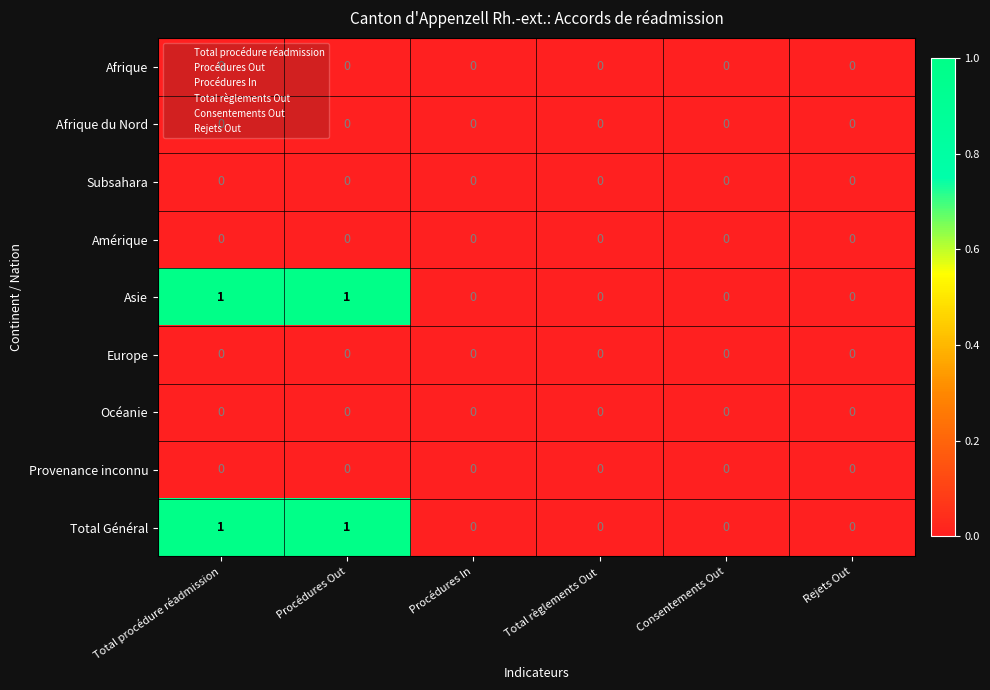

Count the Total Général values in the range 0 to 1.

6